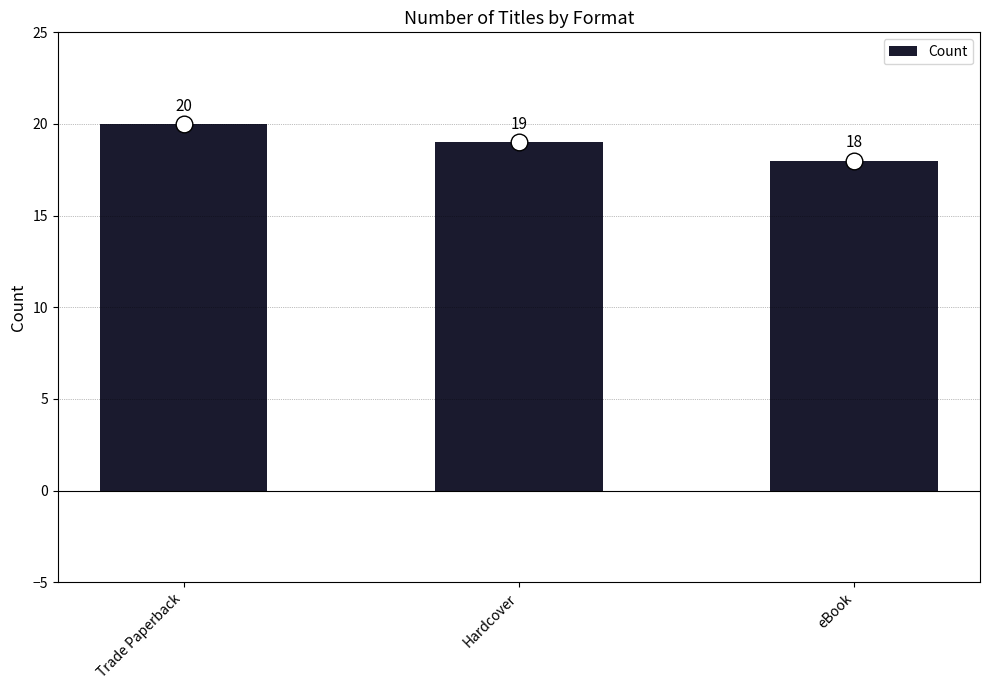

Reading left to right, what are all the values shown in this chart?

20	19	18